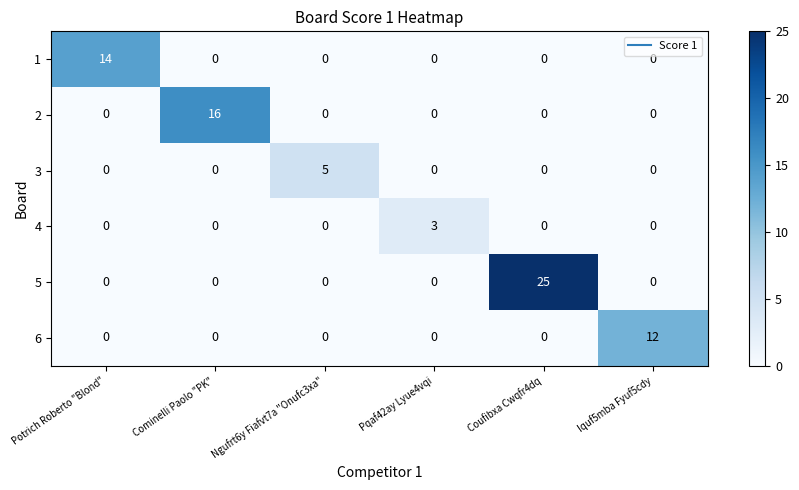

Which series has the largest total across all categories?

5